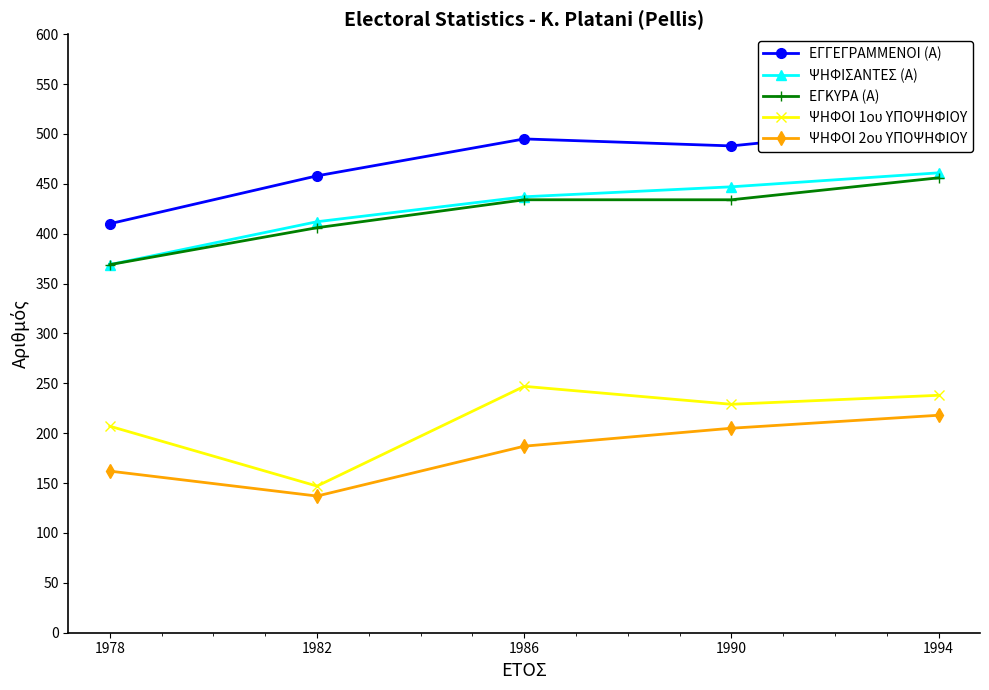

How many data points does each series have?

5